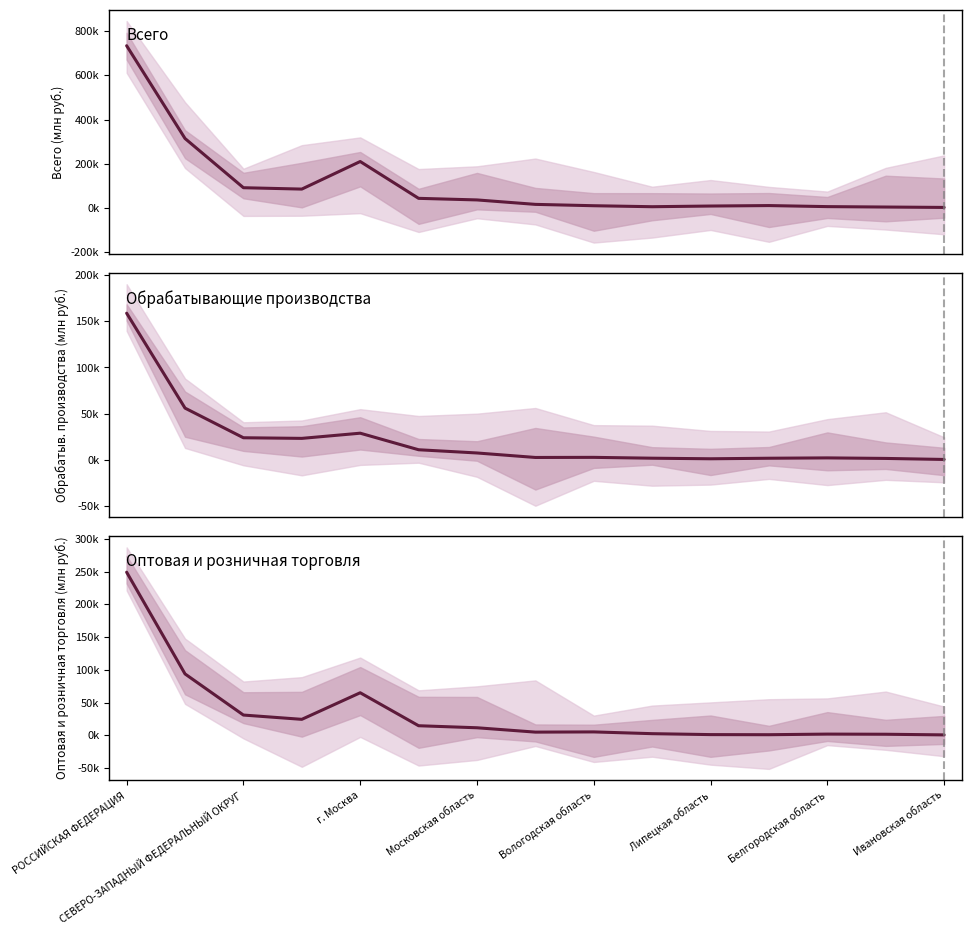

Is it true that оптовая и розничная торговля equals 2053 at Белгородская область?

True